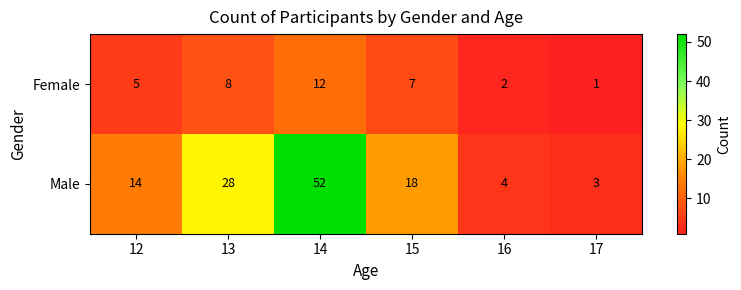

List the series in order of their overall mean, highest first.

Male, Female